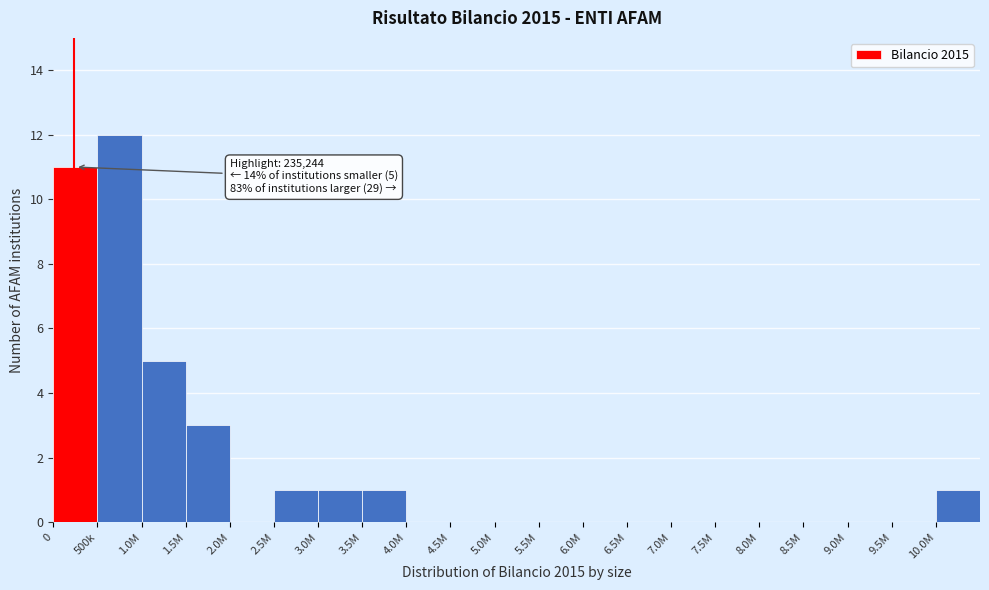

Reading left to right, list all the values displayed in this chart.

0=11	500k=12	1.0M=5	1.5M=3	2.0M=0	2.5M=1	3.0M=1	3.5M=1	4.0M=0	4.5M=0	5.0M=0	5.5M=0	6.0M=0	6.5M=0	7.0M=0	7.5M=0	8.0M=0	8.5M=0	9.0M=0	9.5M=0	10.0M=1